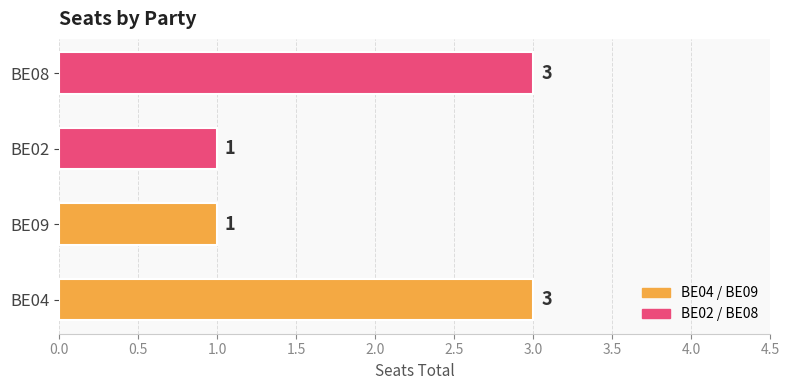

What is the ratio of the value at BE04 to the value at BE02?

3.0